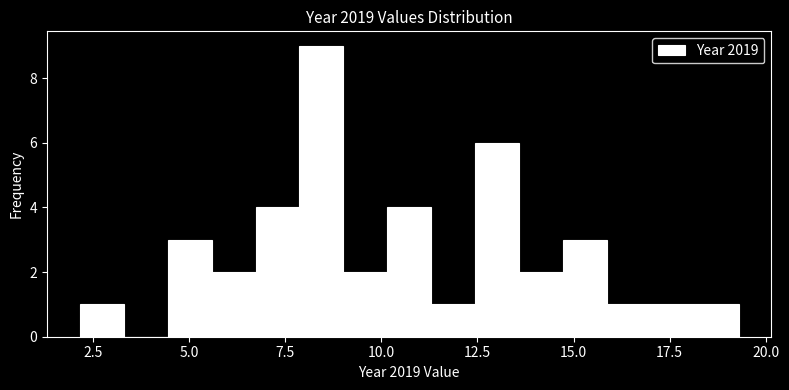

Read against the x-axis, roughly where is the centre of the tallest bar?

8.5